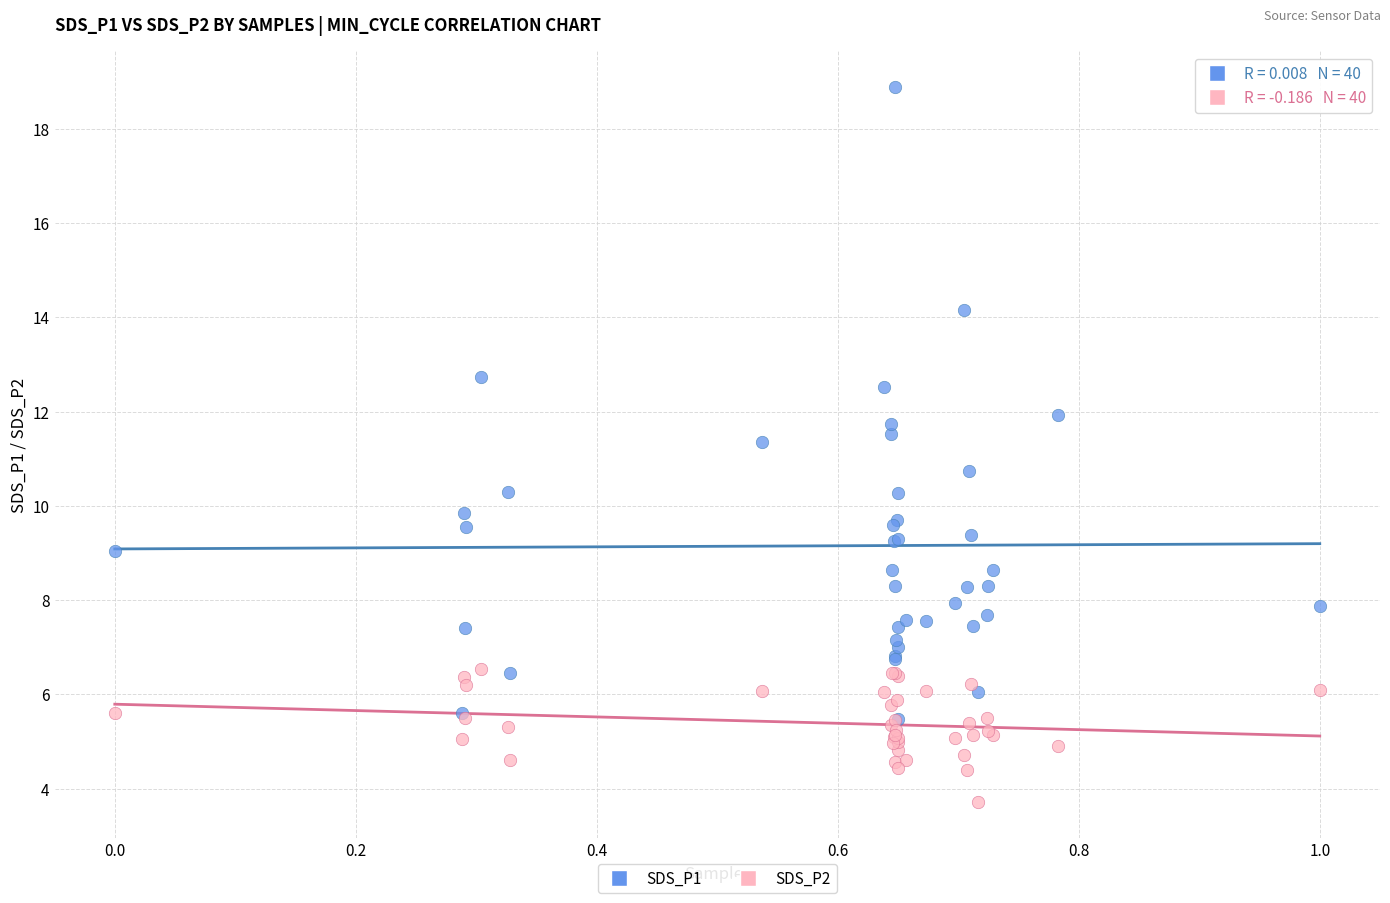

What are all the series names shown in the legend?

SDS_P1, SDS_P2